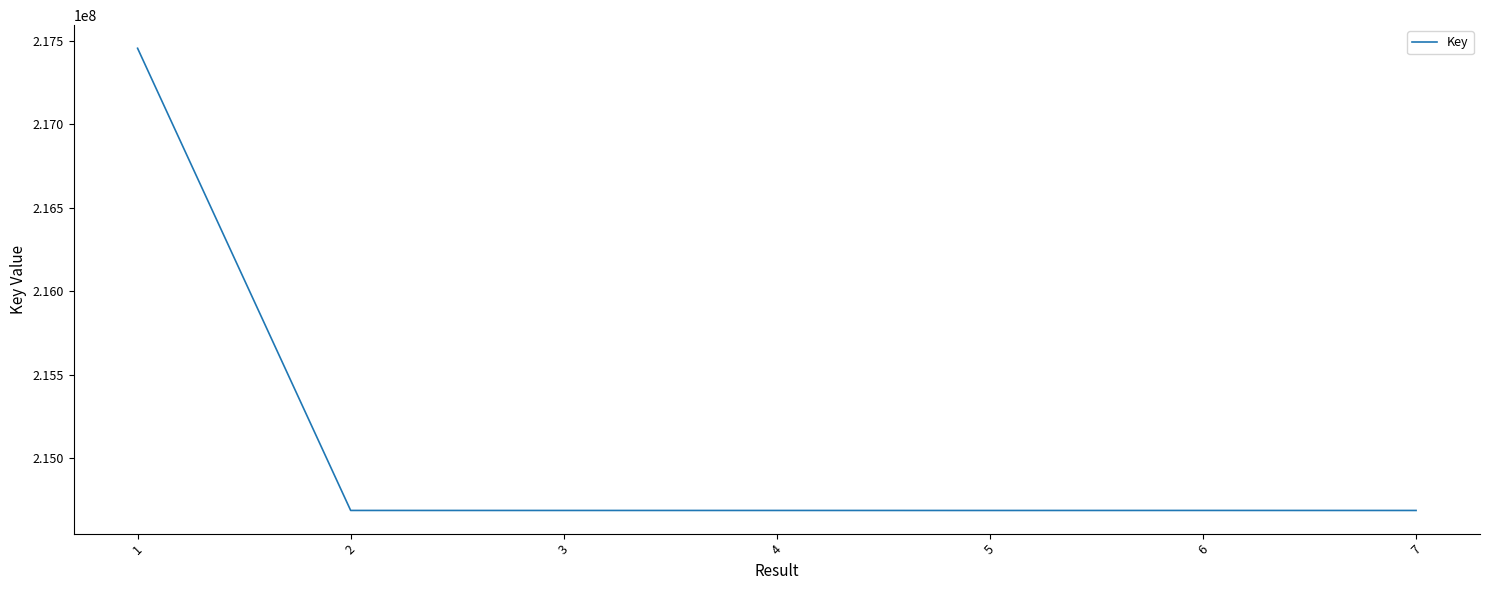

Approximately how many times larger is the value at 7 compared to 5?

1.0